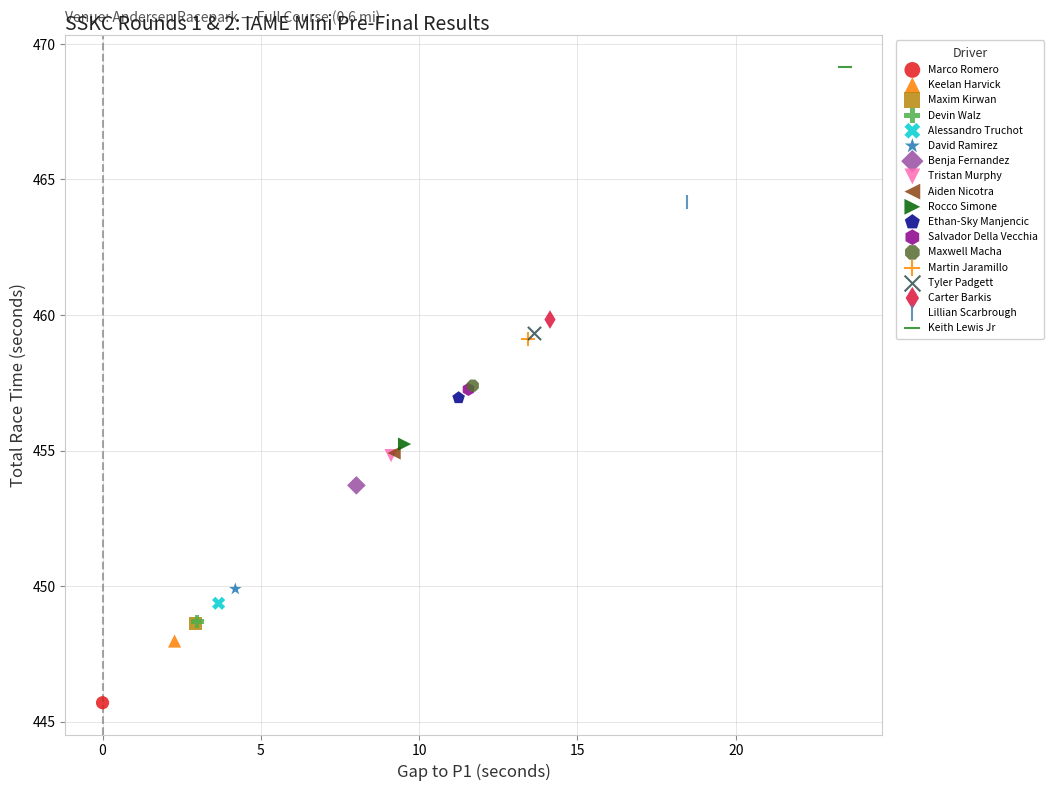

Which series contains the highest Y value?

Keith Lewis Jr